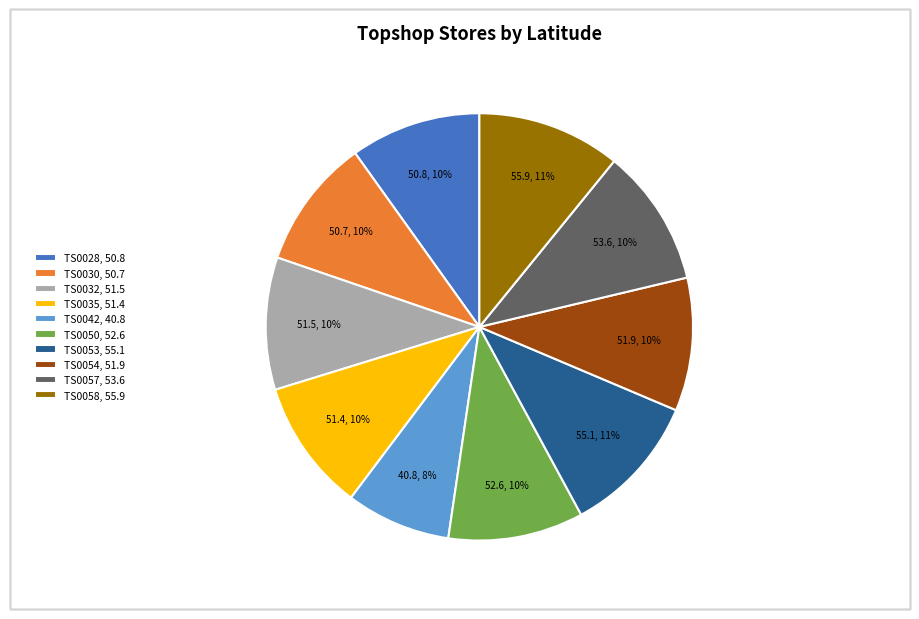

To the nearest percent, what portion does TS0057 represent?

10%